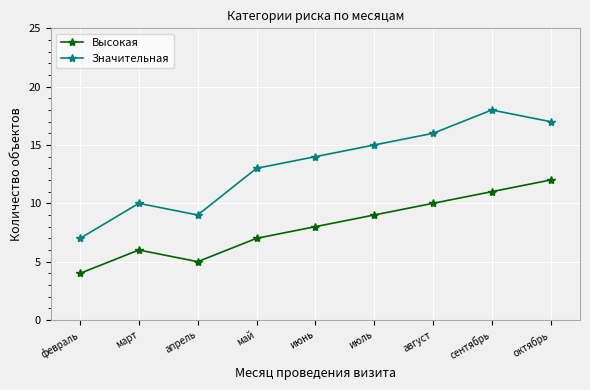

What is the average value of the Высокая series?

8